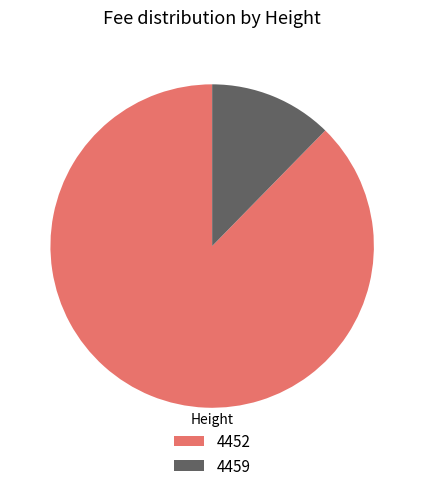

Which has a higher value, 4452 or 4459?

4452